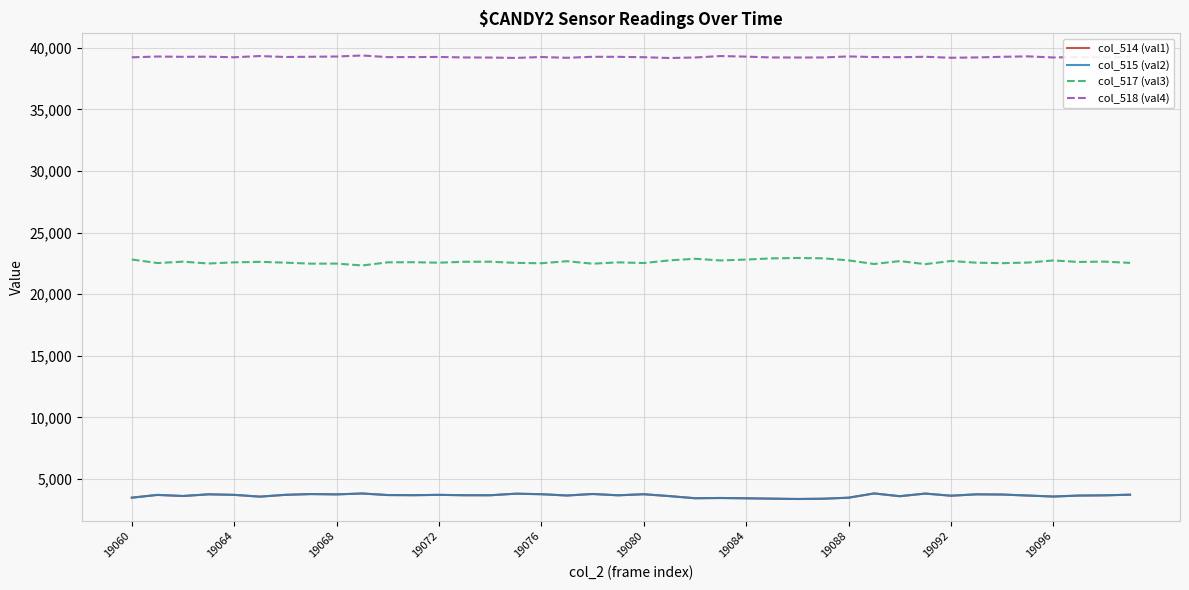

Which series has the largest total across all categories?

col_518 (val4)